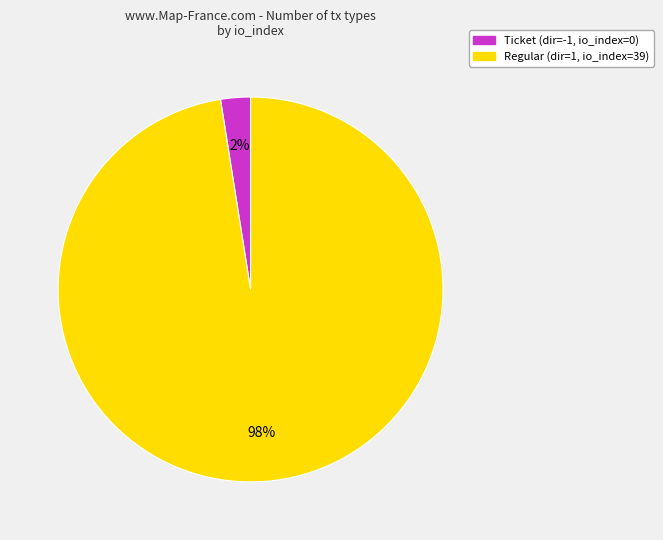

What is the smallest slice in the pie chart?

Ticket (dir=-1, io_index=0)